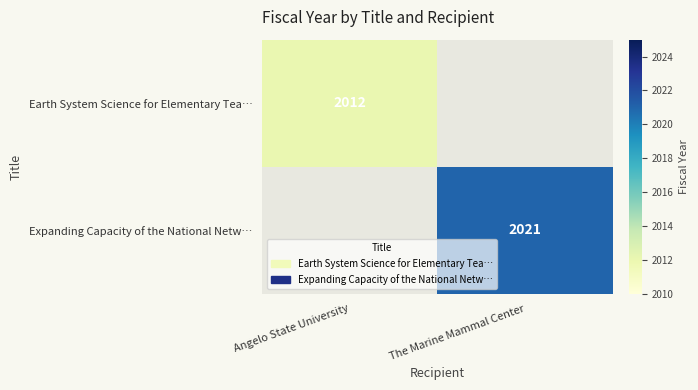

Which has a higher value, Angelo State University or The Marine Mammal Center?

The Marine Mammal Center